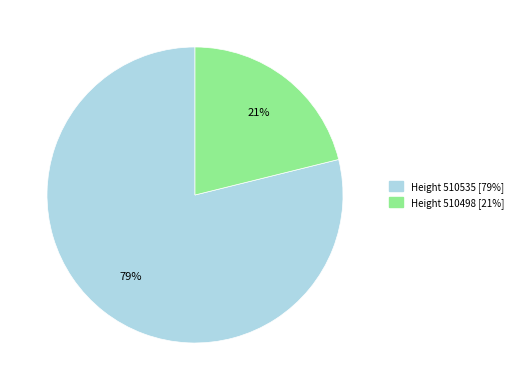

Is there a majority slice in this chart?

Yes